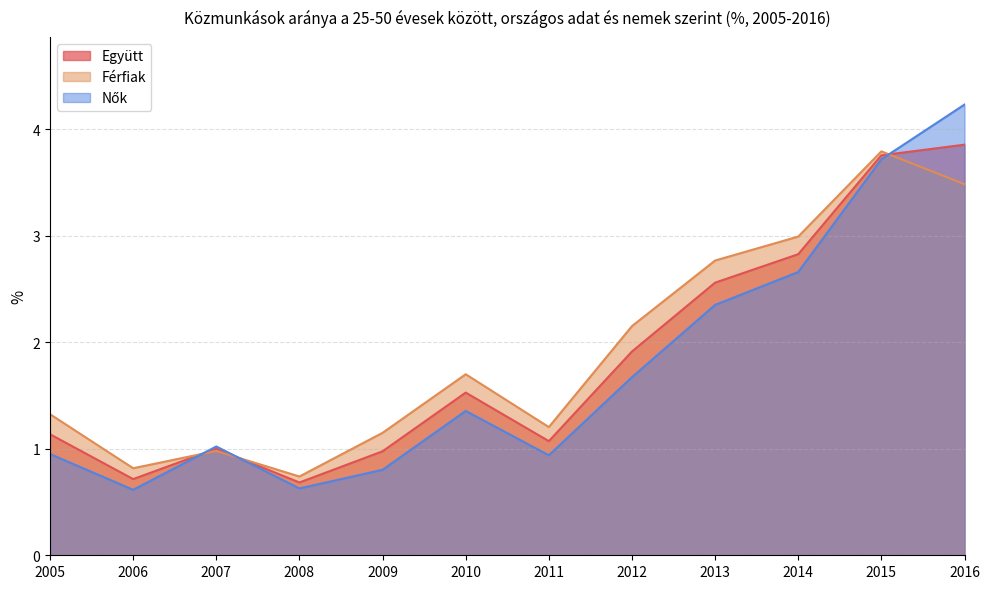

How many values in the Nők series exceed 1?

7